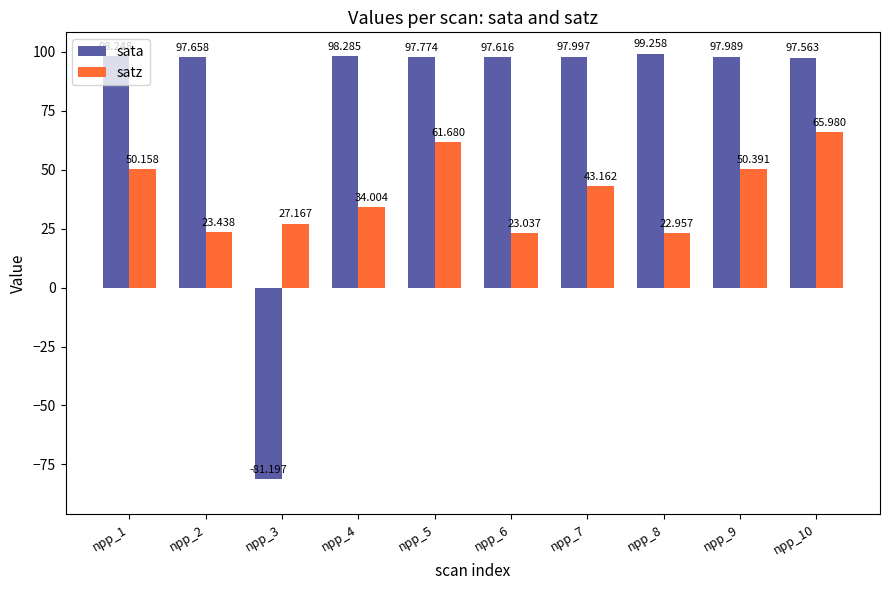

What is the smallest value displayed?

-81.2